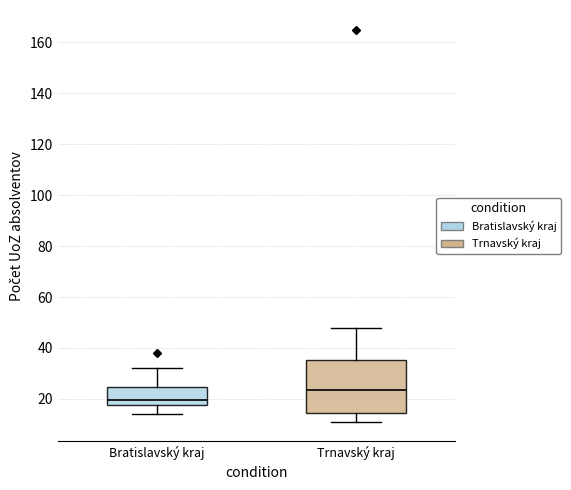

Reading left to right, read every box against the y-axis: the position of its median line, the range the box covers, and the ends of its whiskers. The values are not printed on the chart, so give them approximately, as read against the axis.

Bratislavský kraj: median 20, box 18 to 24, whiskers 14 to 32
Trnavský kraj: median 24, box 14 to 36, whiskers 12 to 48